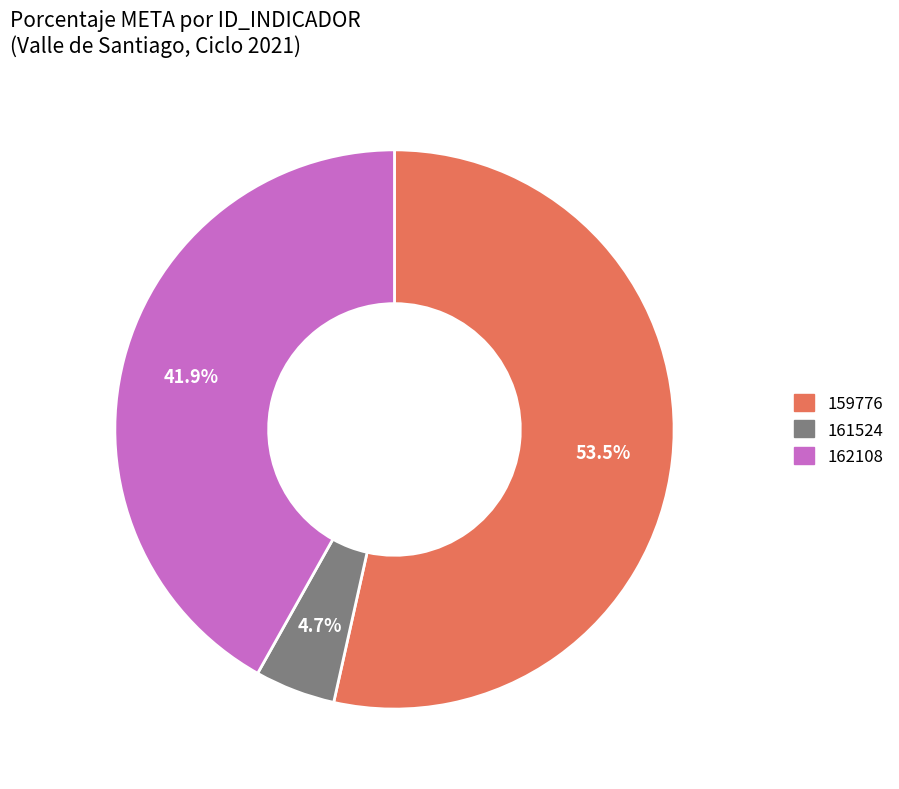

Which category accounts for the majority?

159776